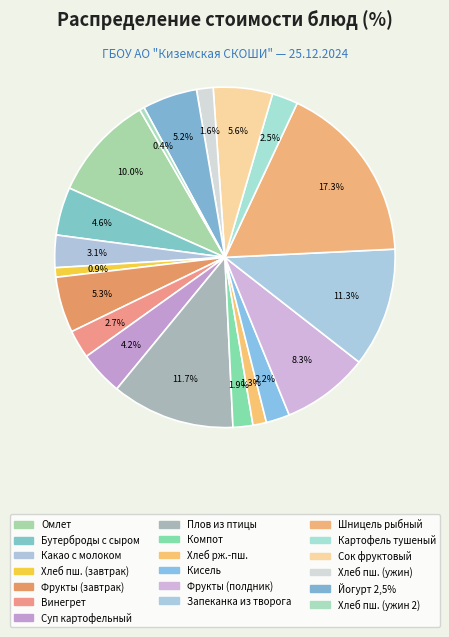

How many slices are in this pie chart?

19